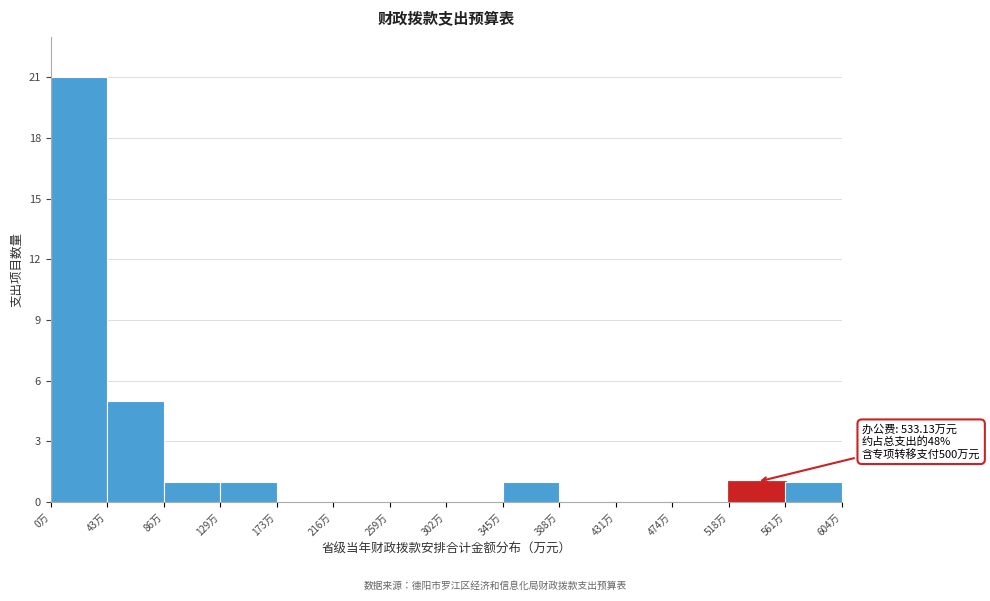

Over which range of the x-axis is the bar tallest?

0 to 45